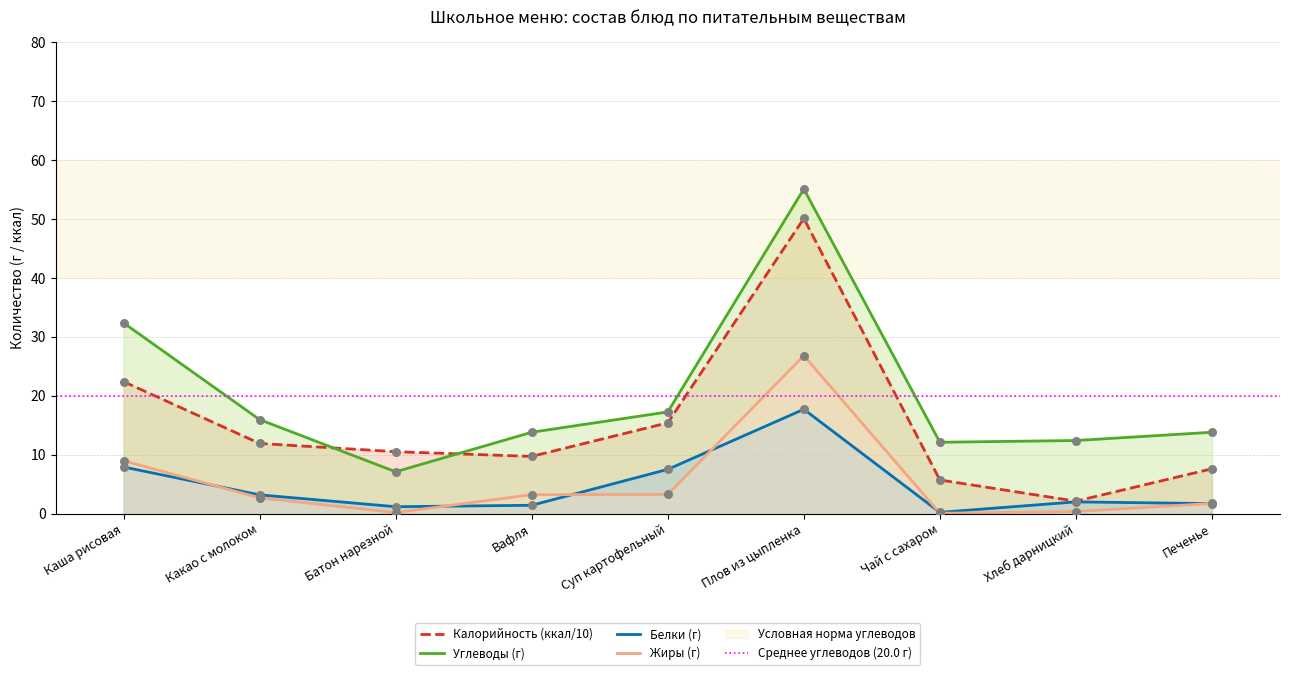

Is the value of Углеводы at Батон нарезной greater than the value of Белки at Какао с молоком?

Yes